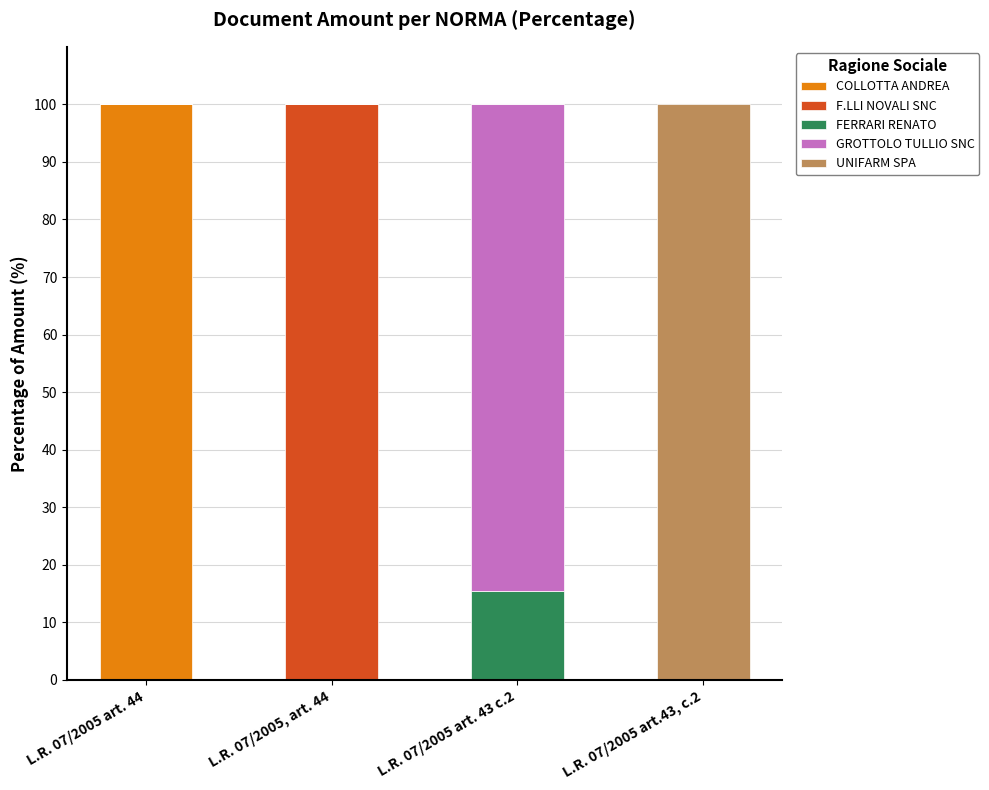

Reading left to right, what are the values for COLLOTTA ANDREA?

L.R. 07/2005 art. 44=100.0	L.R. 07/2005, art. 44=0.0	L.R. 07/2005 art. 43 c.2=0.0	L.R. 07/2005 art.43, c.2=0.0